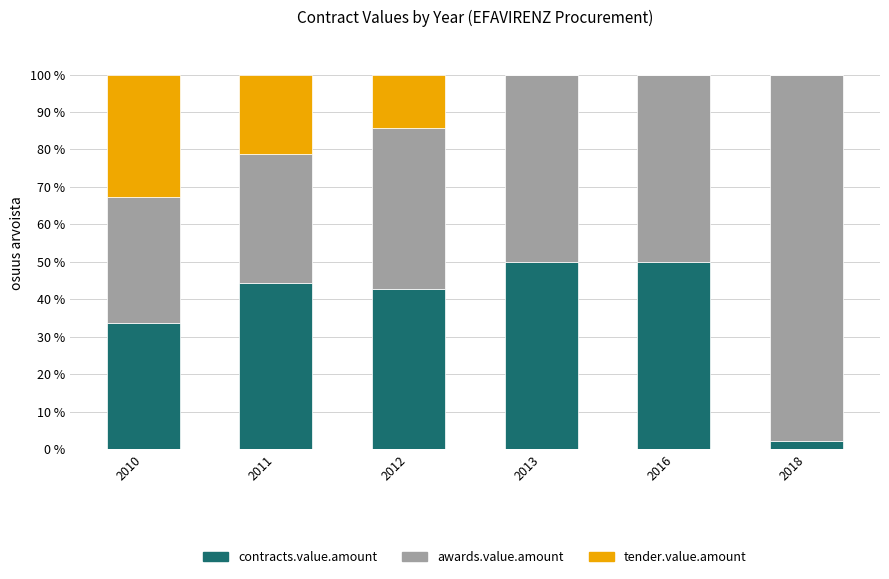

Are the bars horizontal?

No